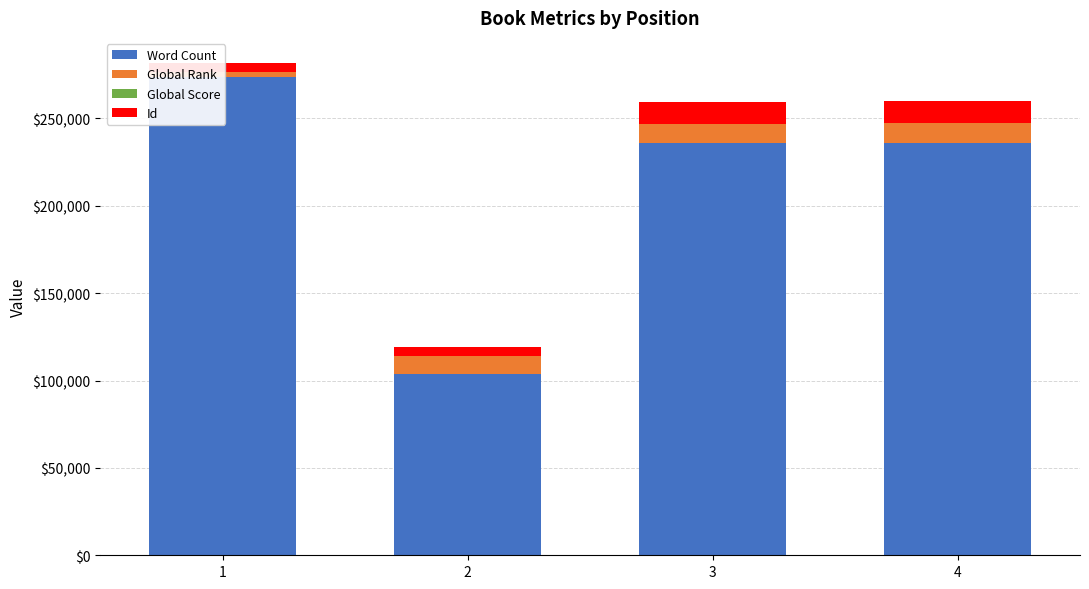

At which label does Id first exceed 12530?

4